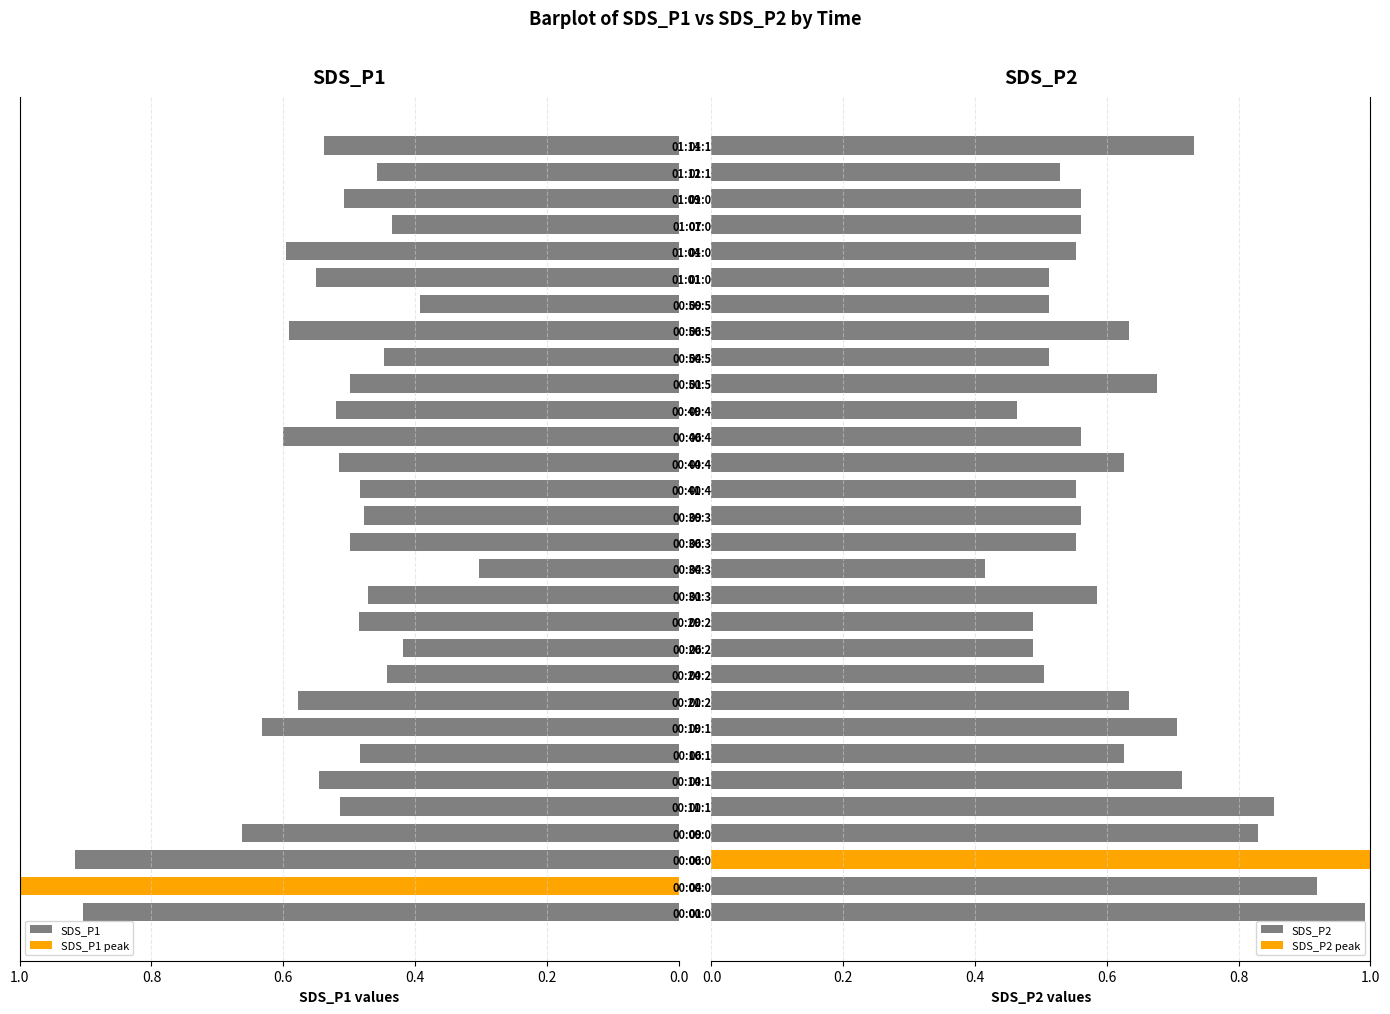

What position from the right is 01:09?

3